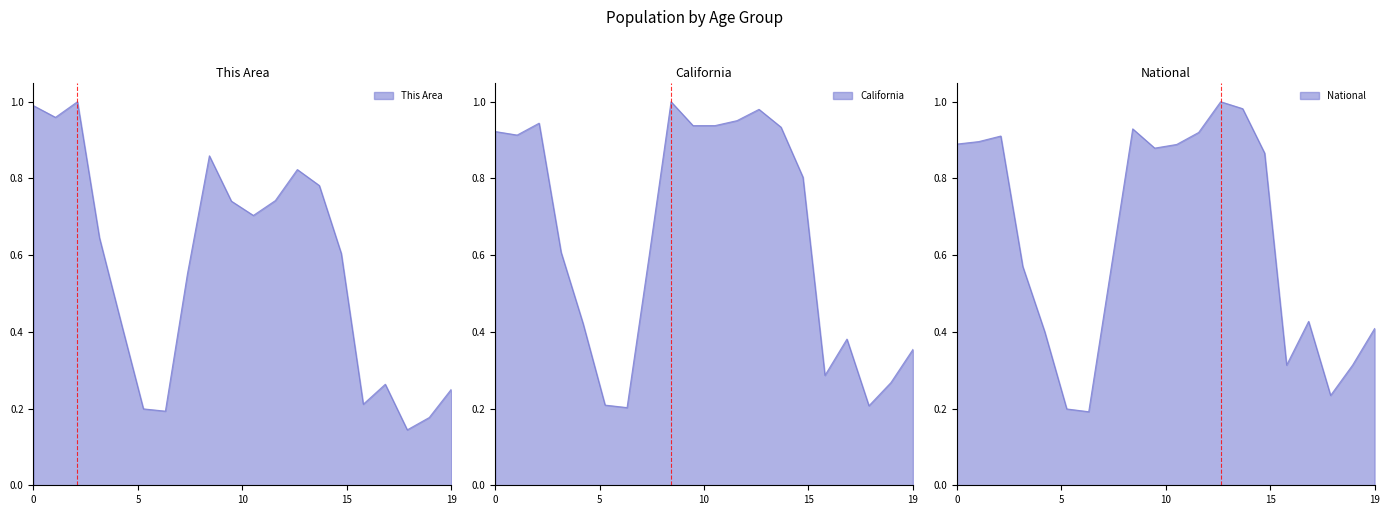

Between 25-29 and 60-61, which series saw the biggest shift?

California